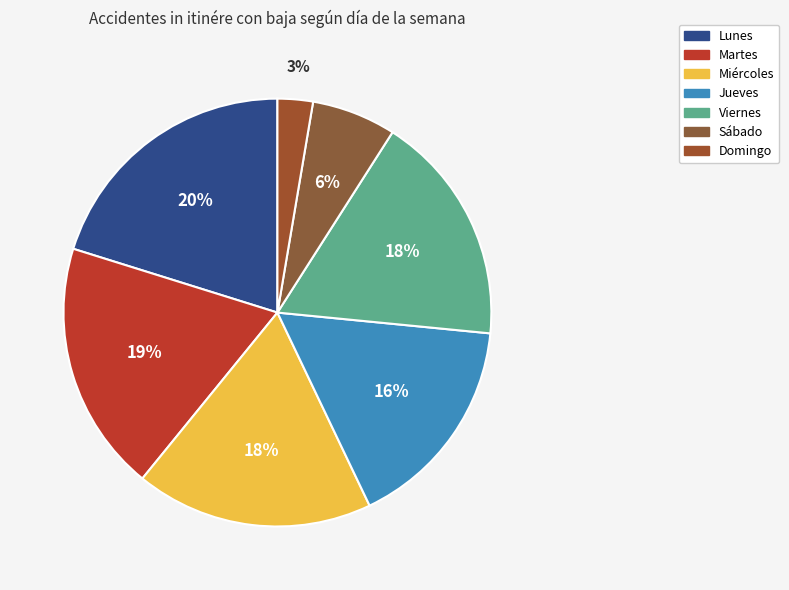

How many slices are in this pie chart?

7